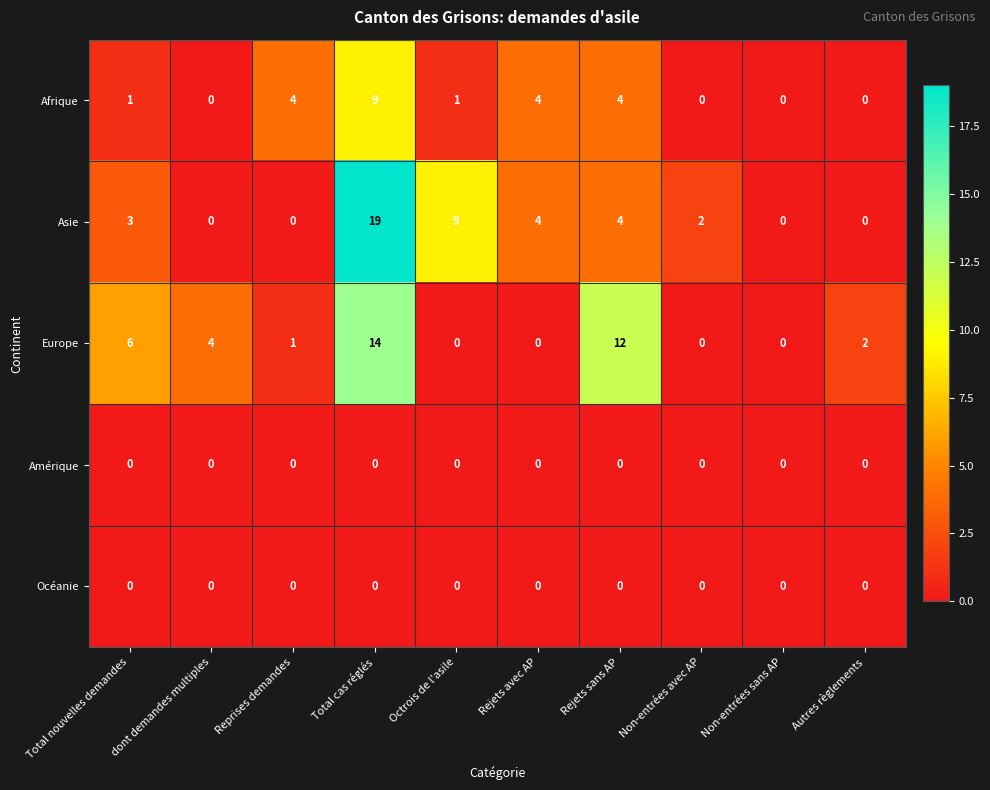

What is the total value across all series at Autres règlements?

2